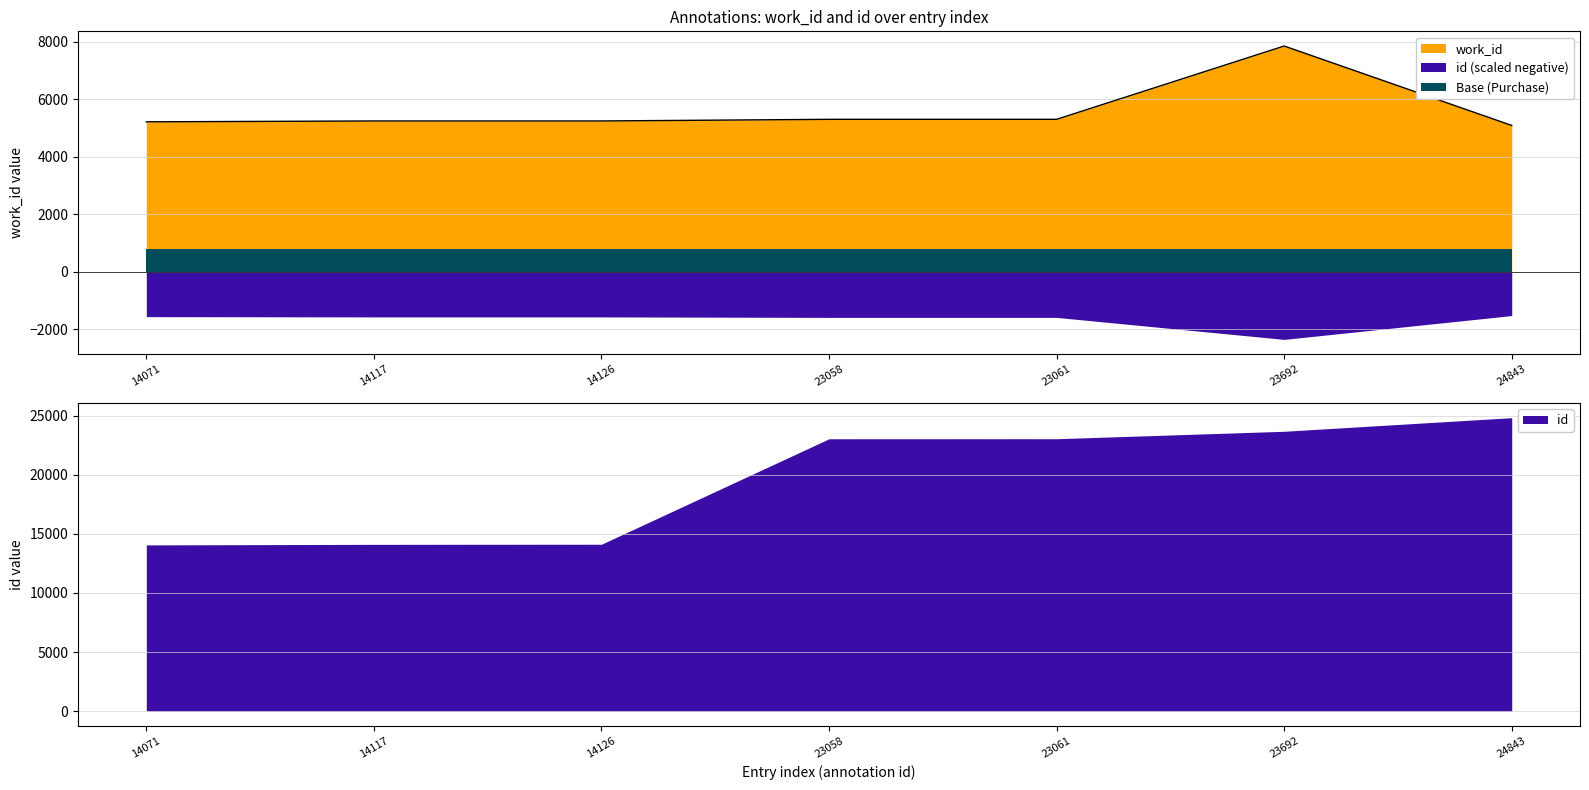

How many points are higher than both their immediate neighbors (excluding endpoints)?

1